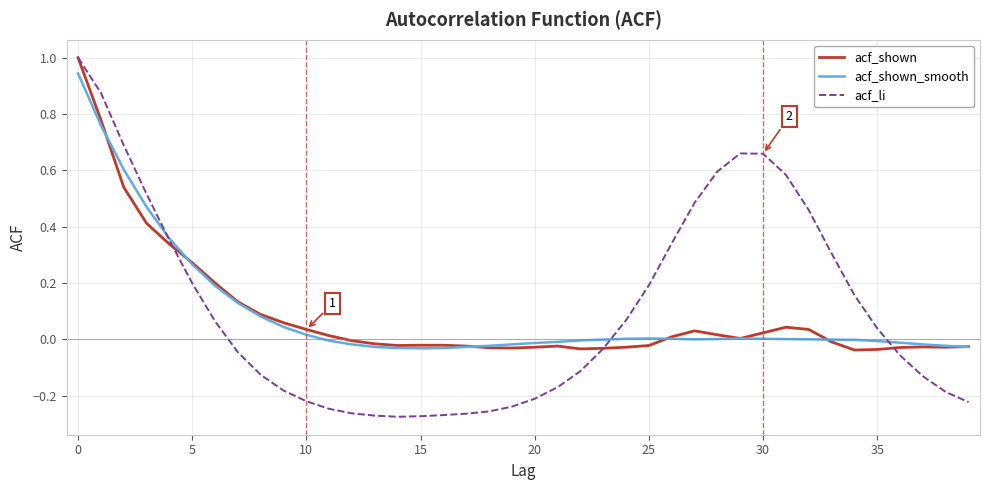

Which series has the largest range (max minus min)?

acf_li